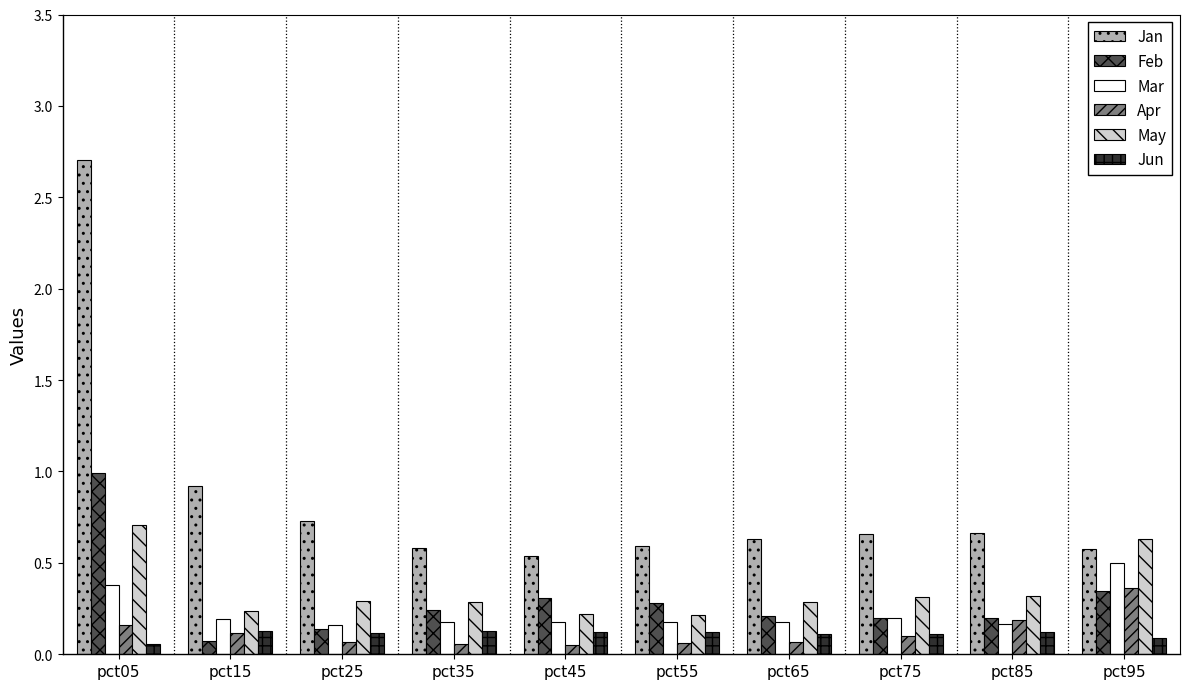

Is the value of Mar at pct85 greater than the value of Jan at pct55?

No